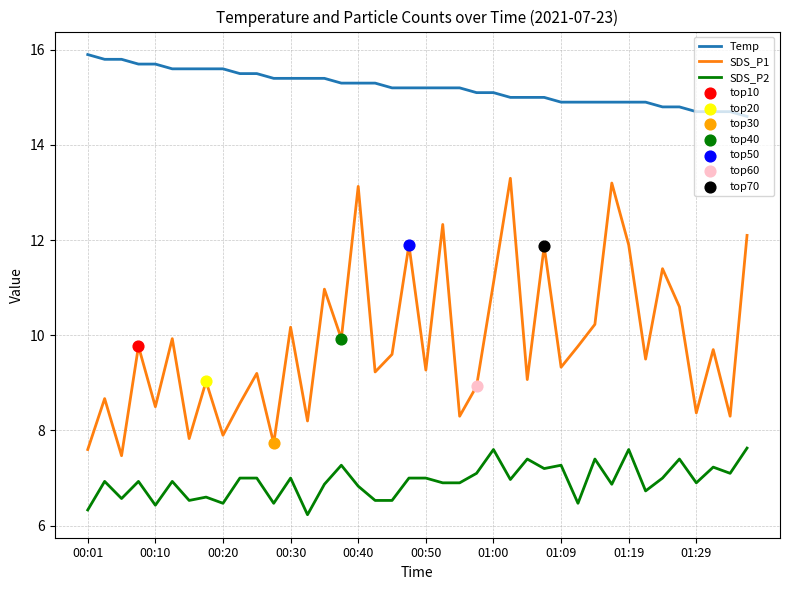

At how many categories does at least one series exceed 8?

40